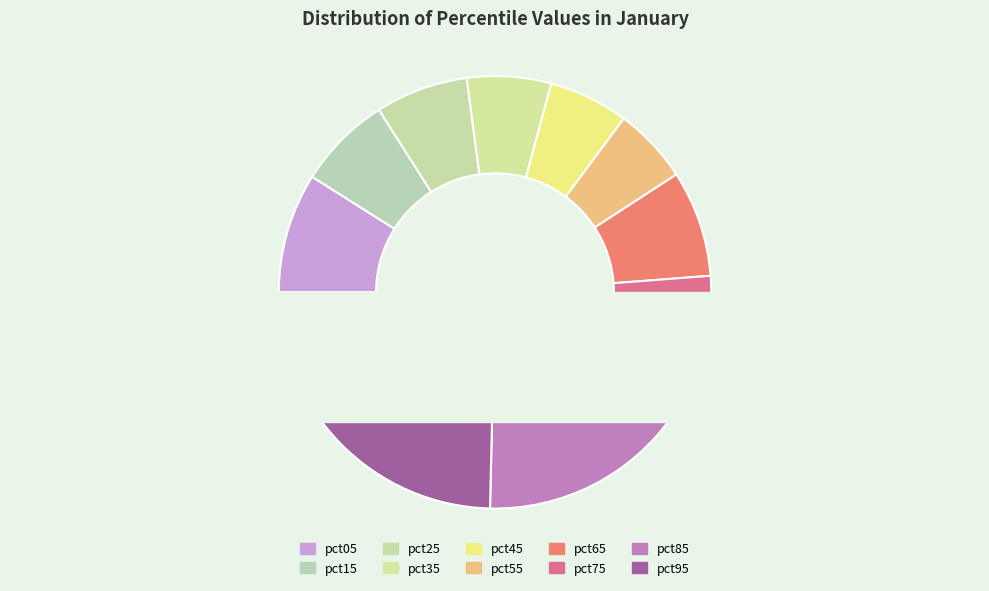

How many segments does this pie chart have?

10